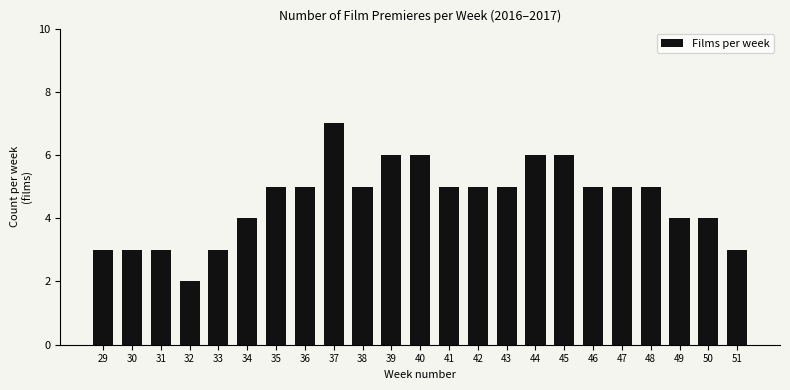

Reading left to right, transcribe all the data shown in this chart.

3	3	3	2	3	4	5	5	7	5	6	6	5	5	5	6	6	5	5	5	4	4	3